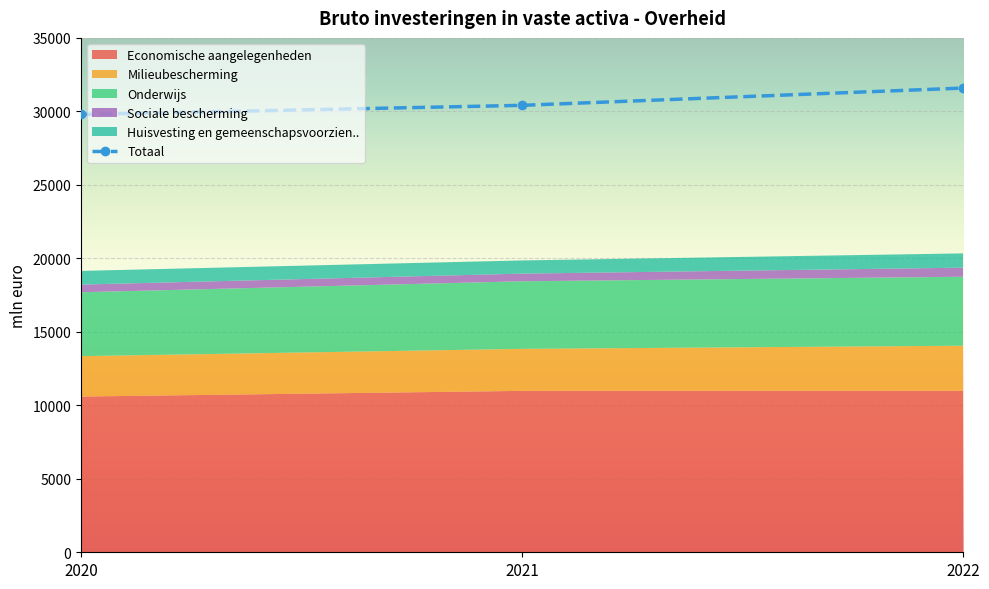

How many lines are shown in the chart?

1